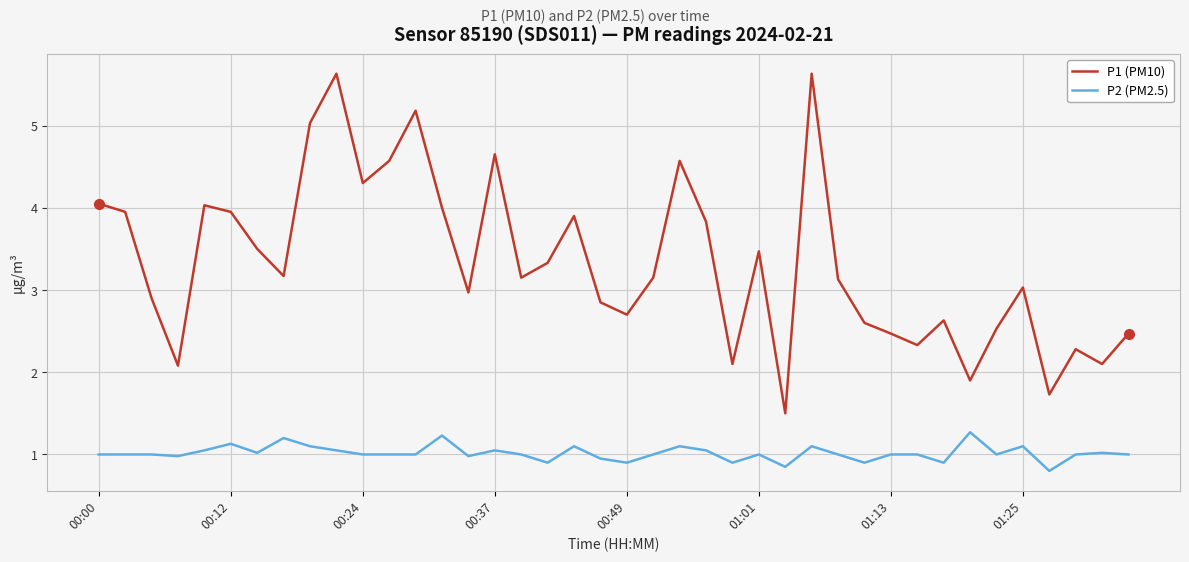

What are all the series names shown in the legend?

P1 (PM10), P2 (PM2.5)